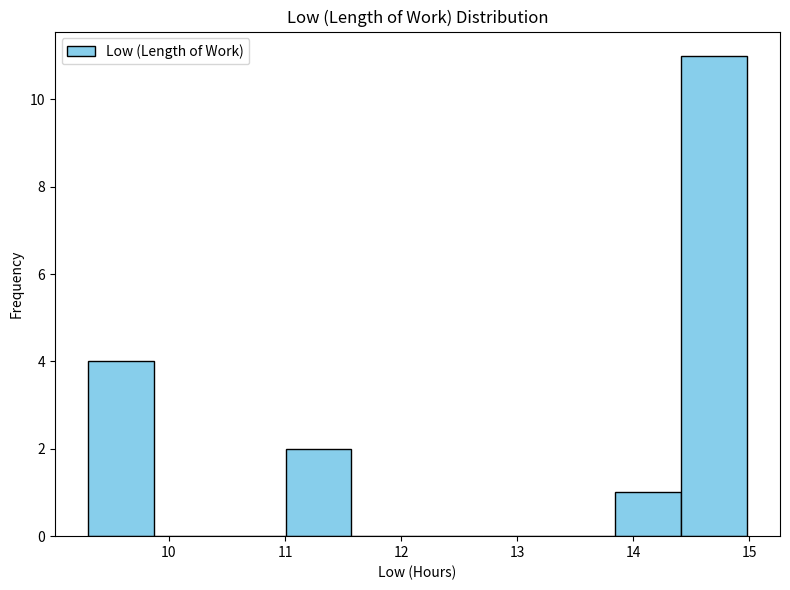

How tall is the bar that spans 11.0 to 11.6 on the x-axis? Neither the bar edges nor the heights are printed on the chart, so give them approximately, as read against the axes.

2